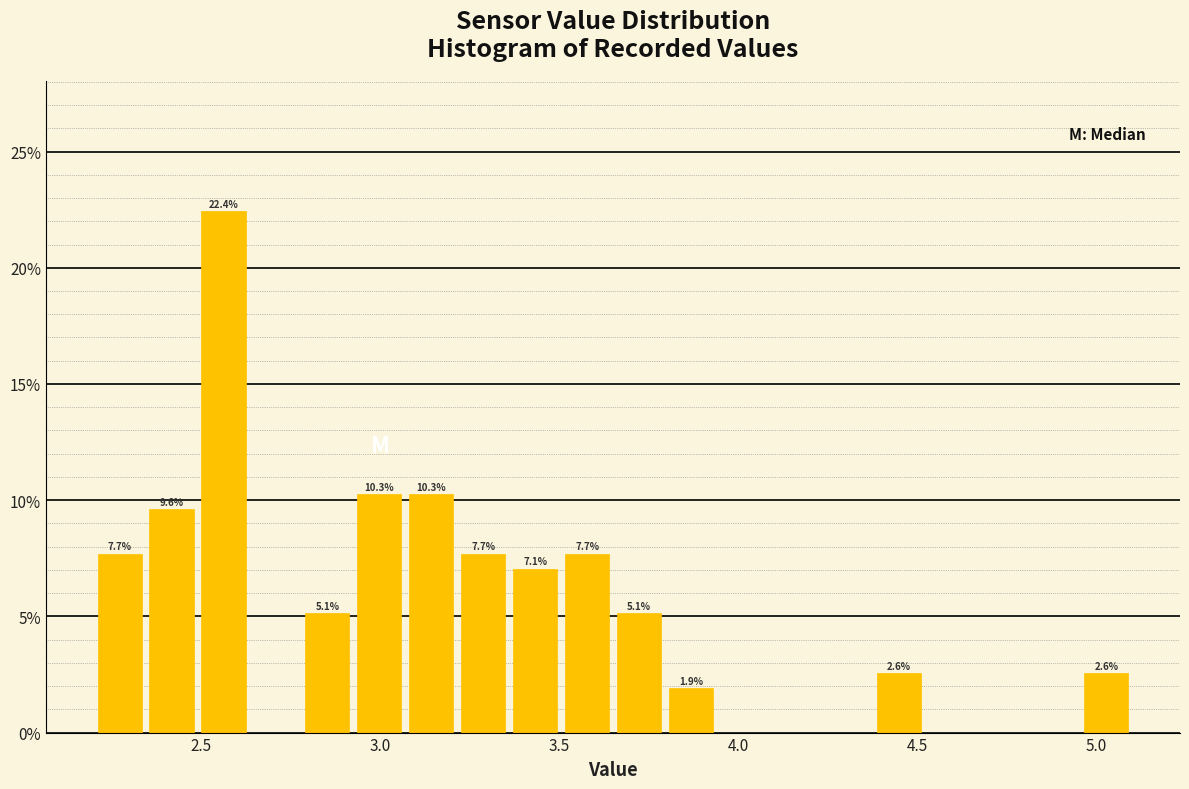

Read against the x-axis, roughly where is the centre of the tallest bar?

2.55